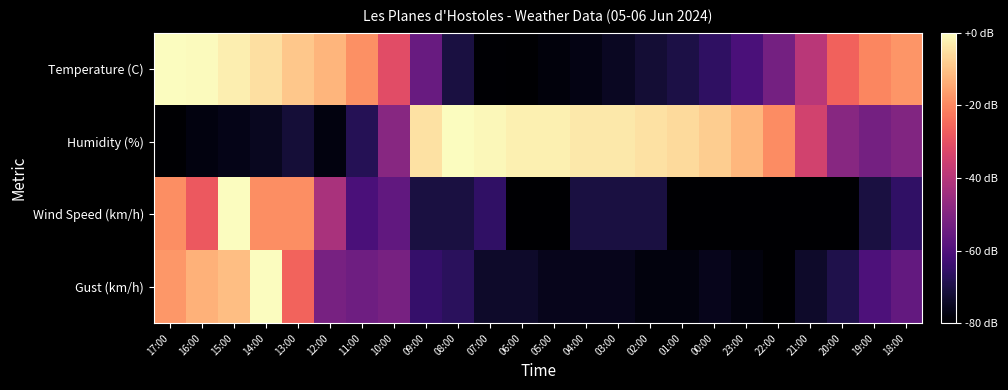

At which category is the sum across all series the highest?

15:00